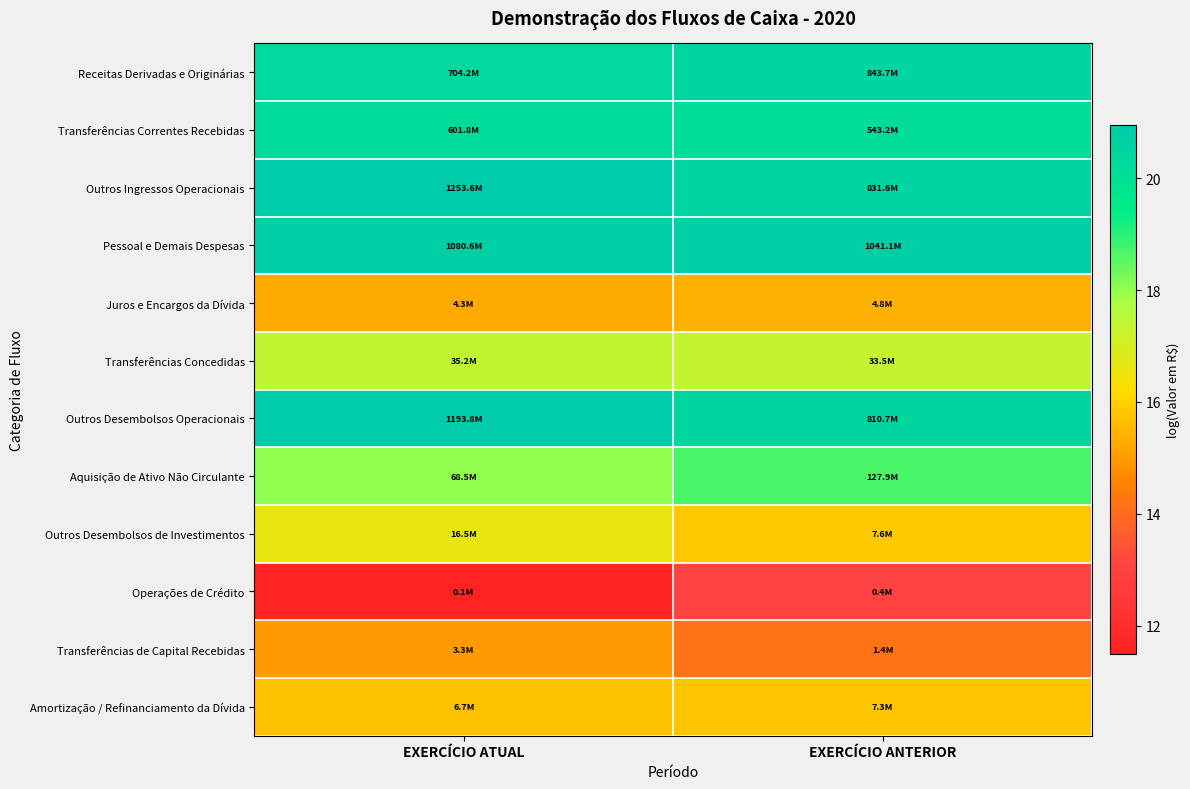

Count the number of data series in this chart.

12